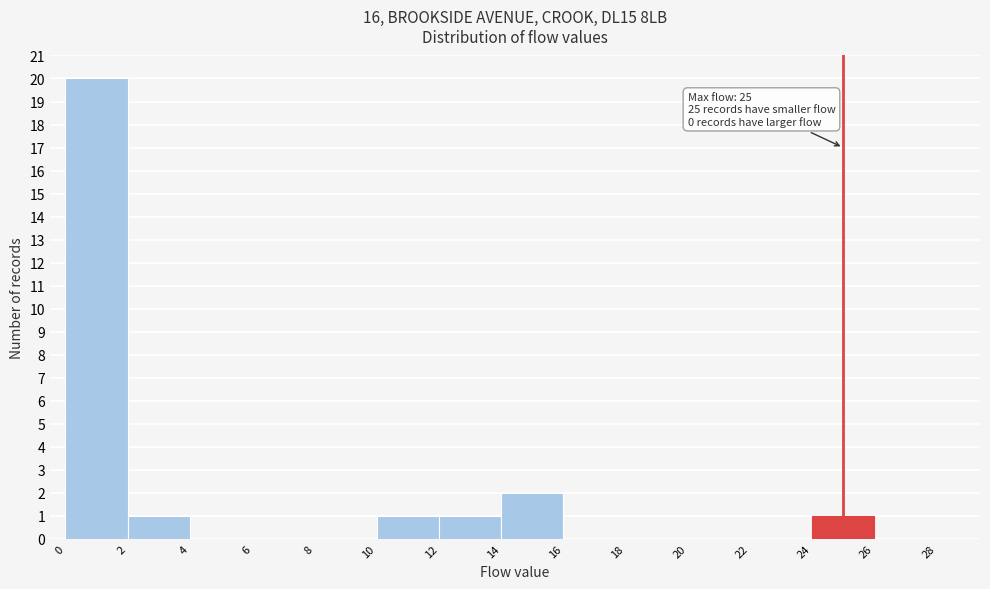

Over which range of the x-axis is the bar tallest?

0 to 2